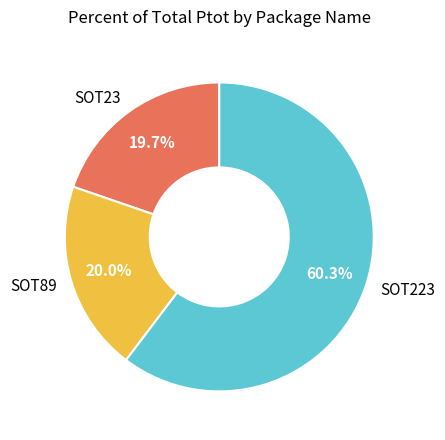

Does any single category account for the majority?

Yes